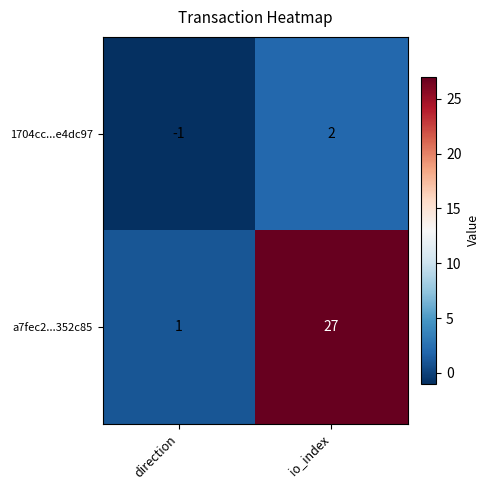

At which category is the sum across all series the highest?

io_index